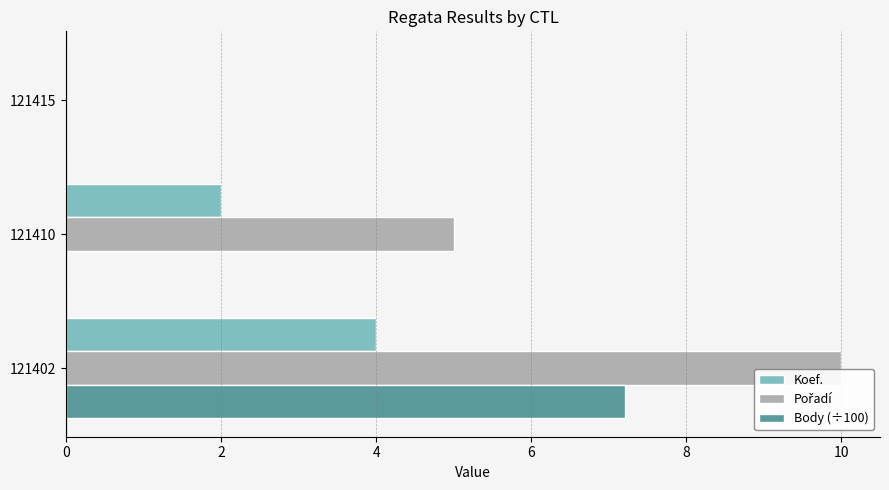

What is the sum of the Body (÷100) values at 121402 and 121415?

7.2